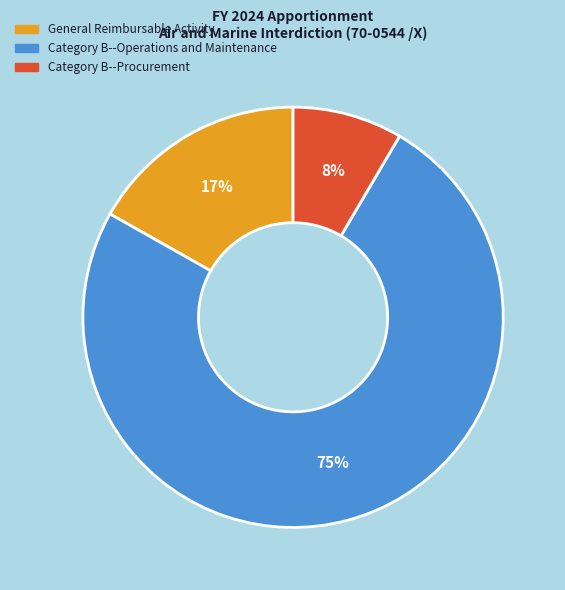

Does Category B--Operations and Maintenance represent more than half of the total?

Yes